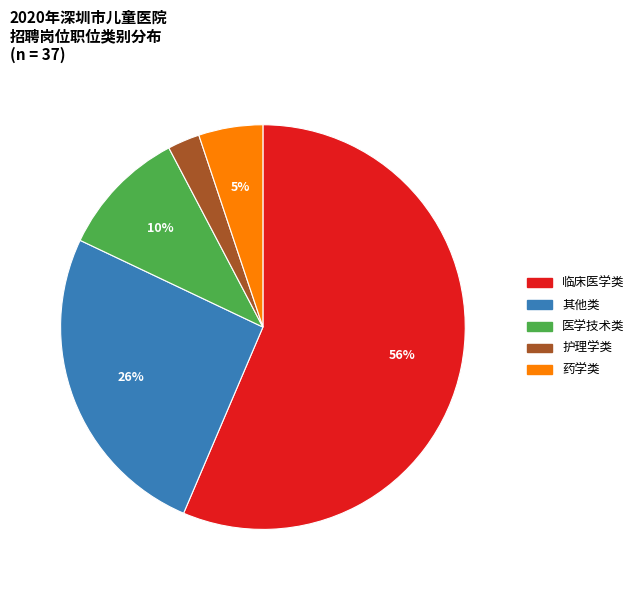

What percentage is the 临床医学类 slice, to the nearest percent?

56%